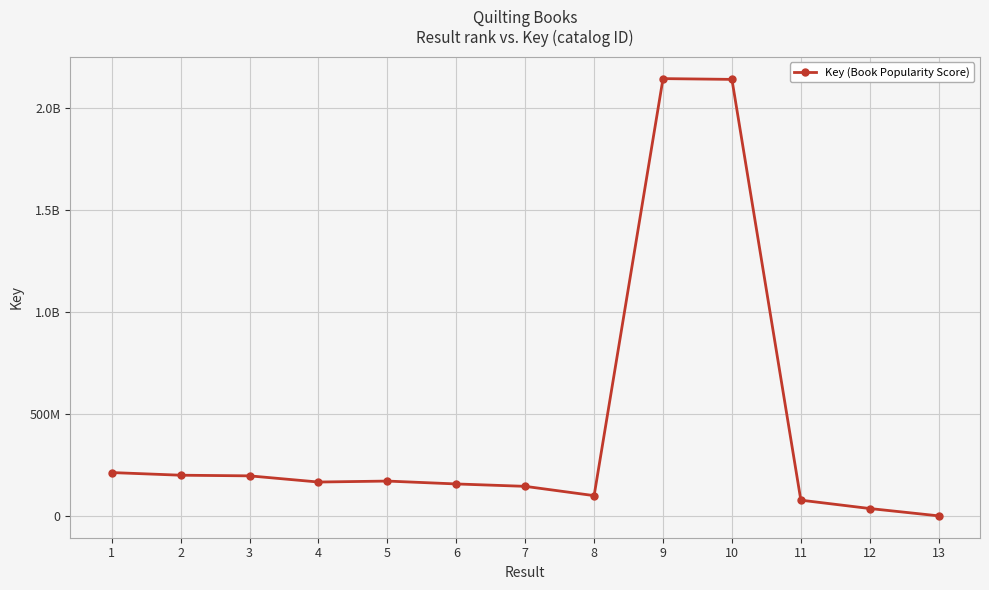

Which has a higher value, 5 or 4?

5